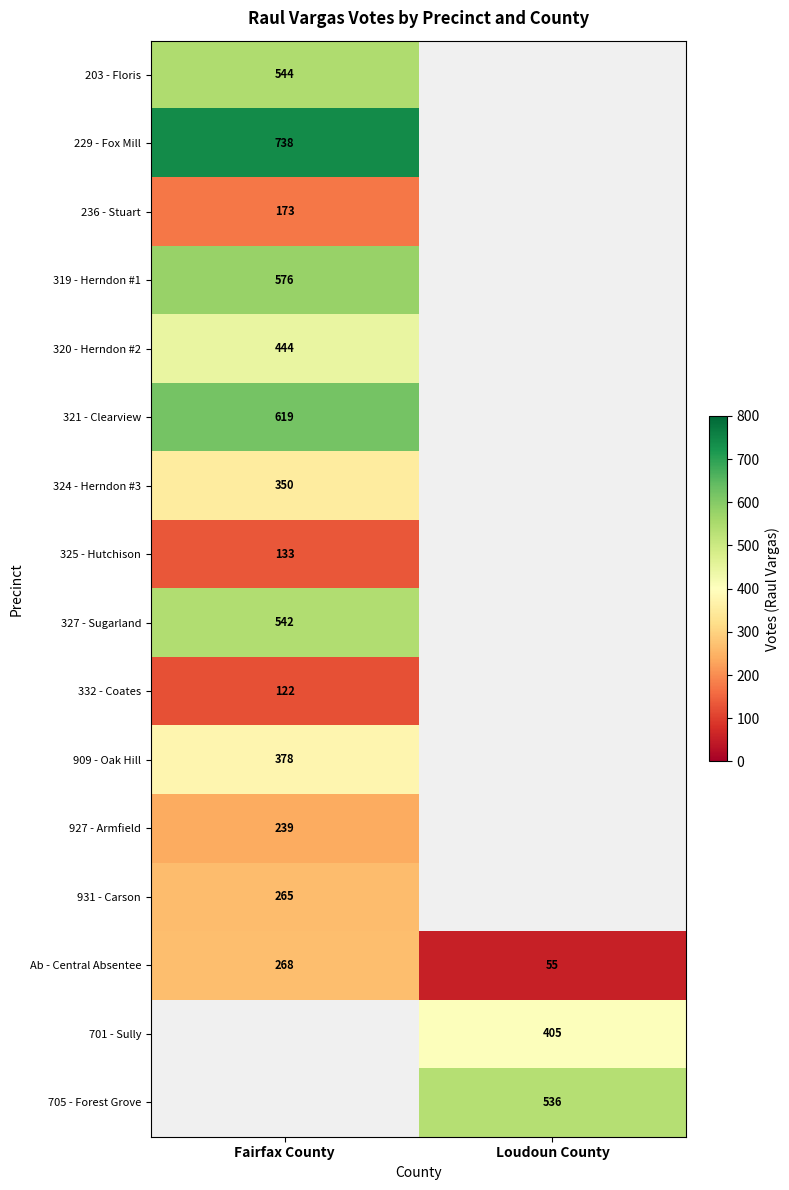

Is the value of 327 - Sugarland at Fairfax County greater than the value of 236 - Stuart at Fairfax County?

Yes